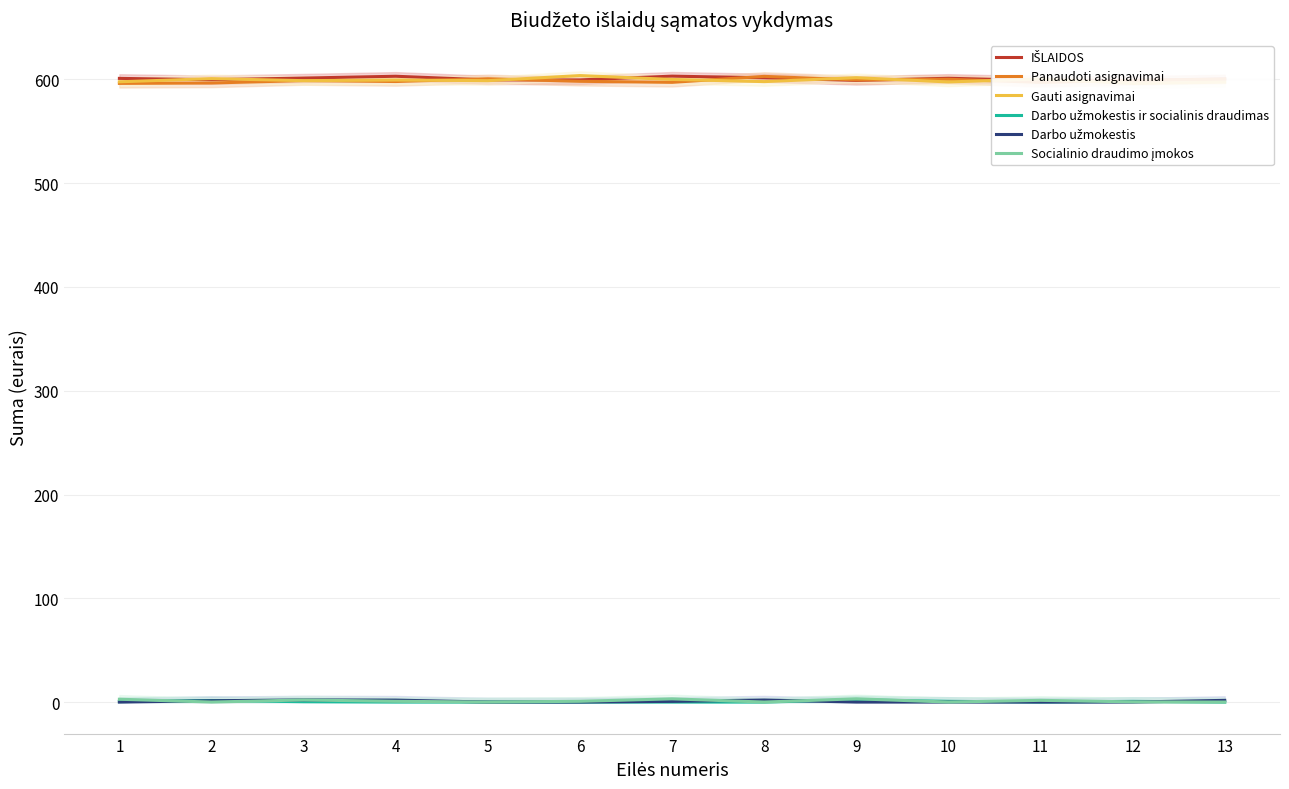

How many values in the Panaudoti asignavimai series are below 598?

5